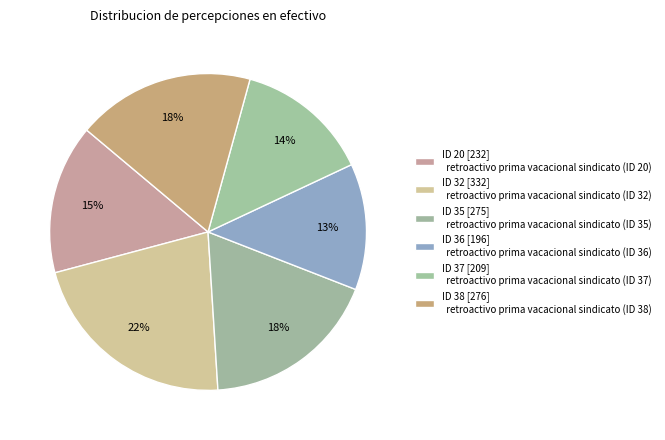

How many segments does this pie chart have?

6